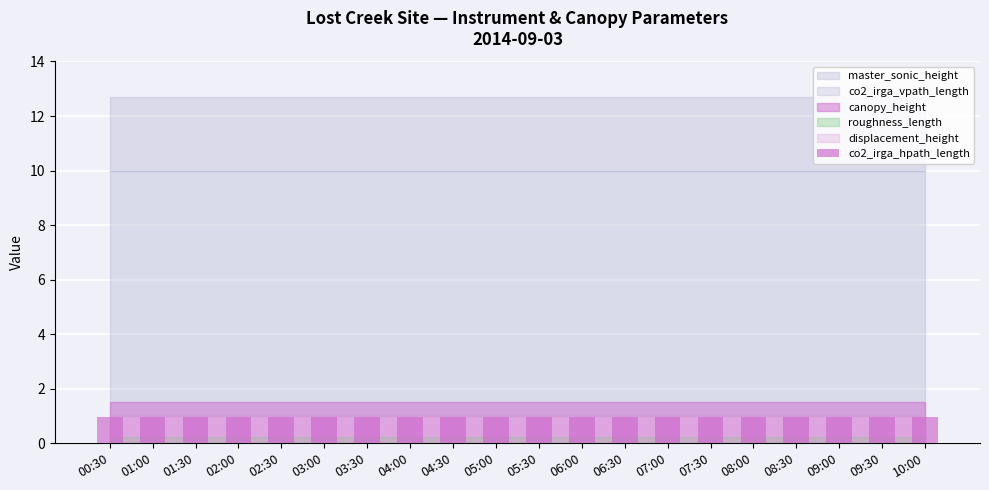

Which series has the widest spread of values?

canopy_height